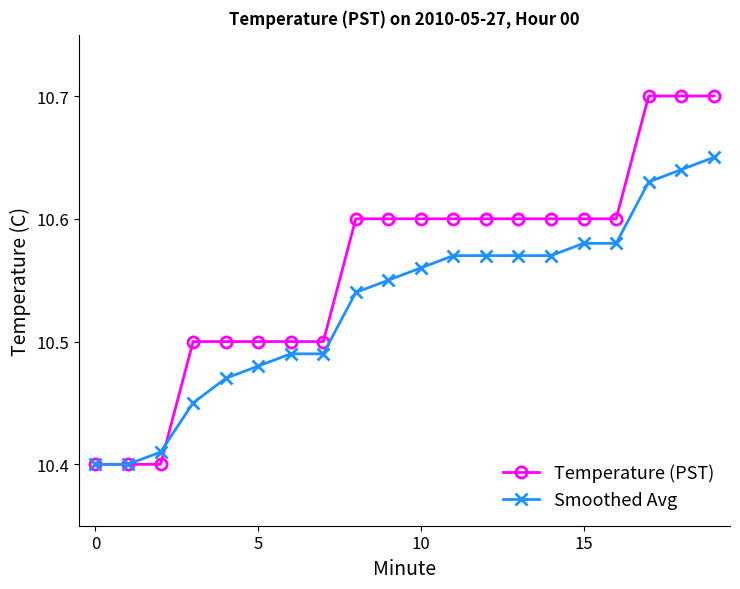

How many Temperature (PST) values are between 10 and 11?

20